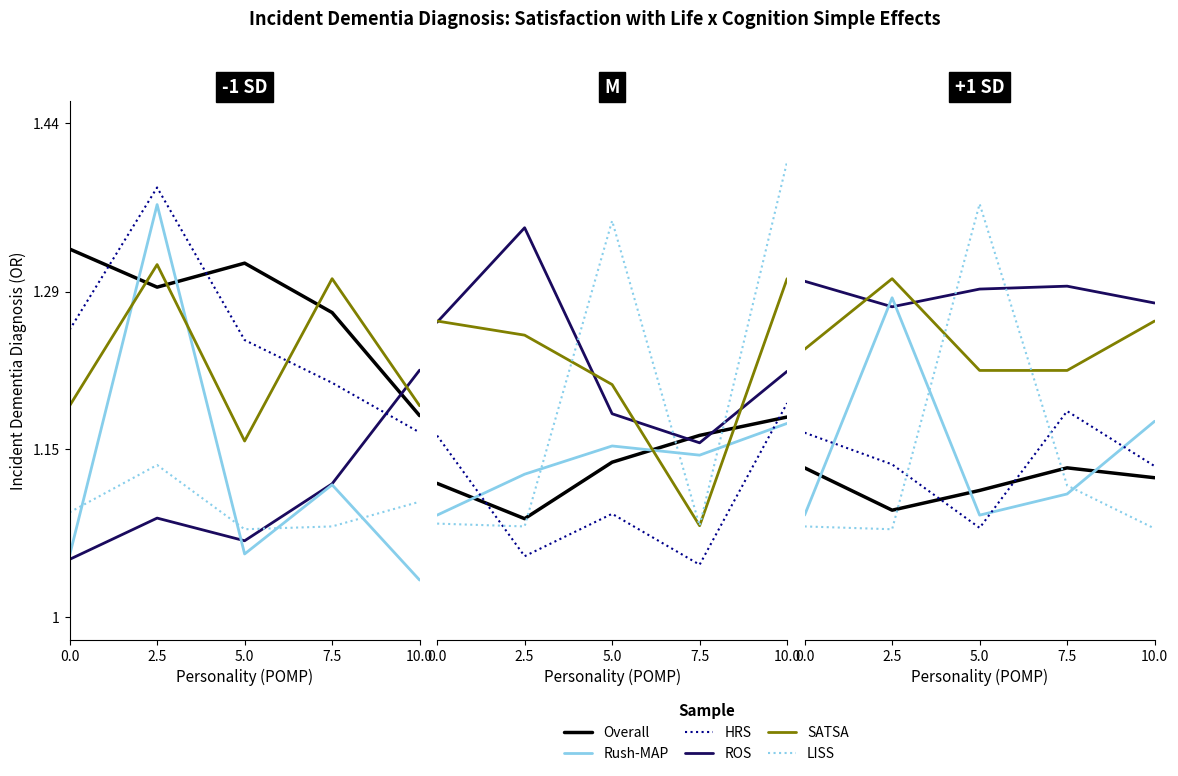

How many distinct data groups are displayed?

6